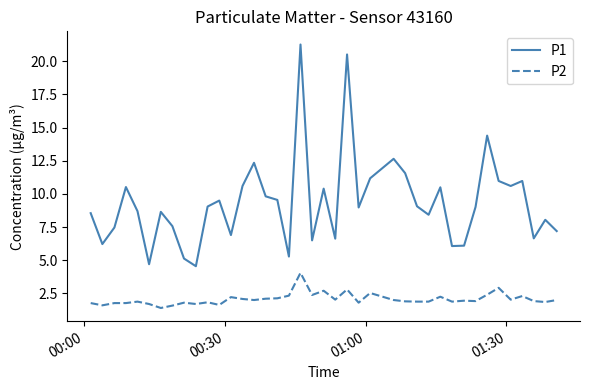

True or false: P1 and P2 intersect in this chart.

False